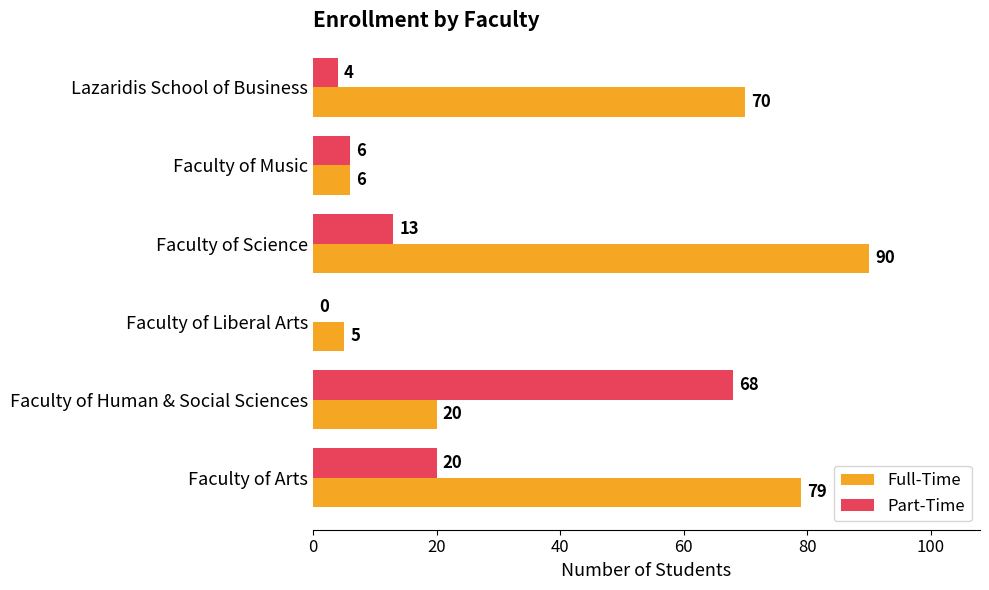

What is the total value across all series at Faculty of Human & Social Sciences?

88